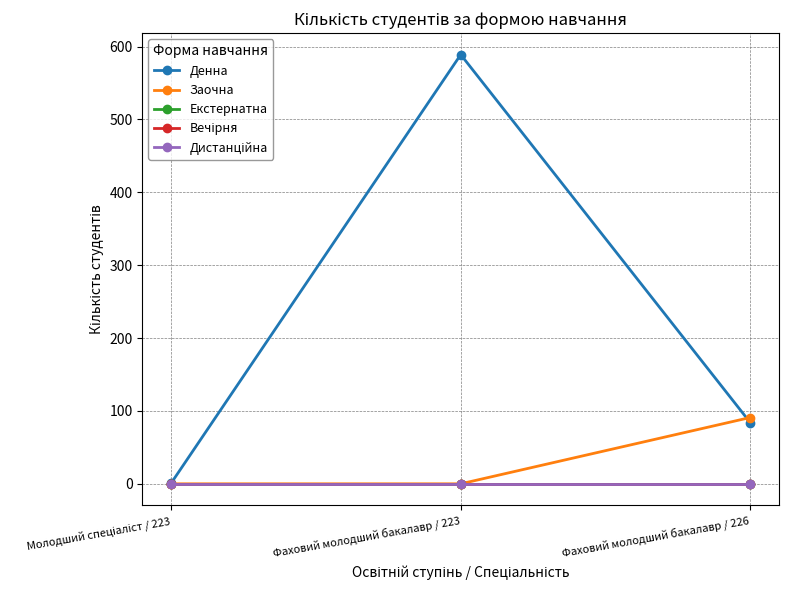

Is this an area chart (filled region under the line)?

No